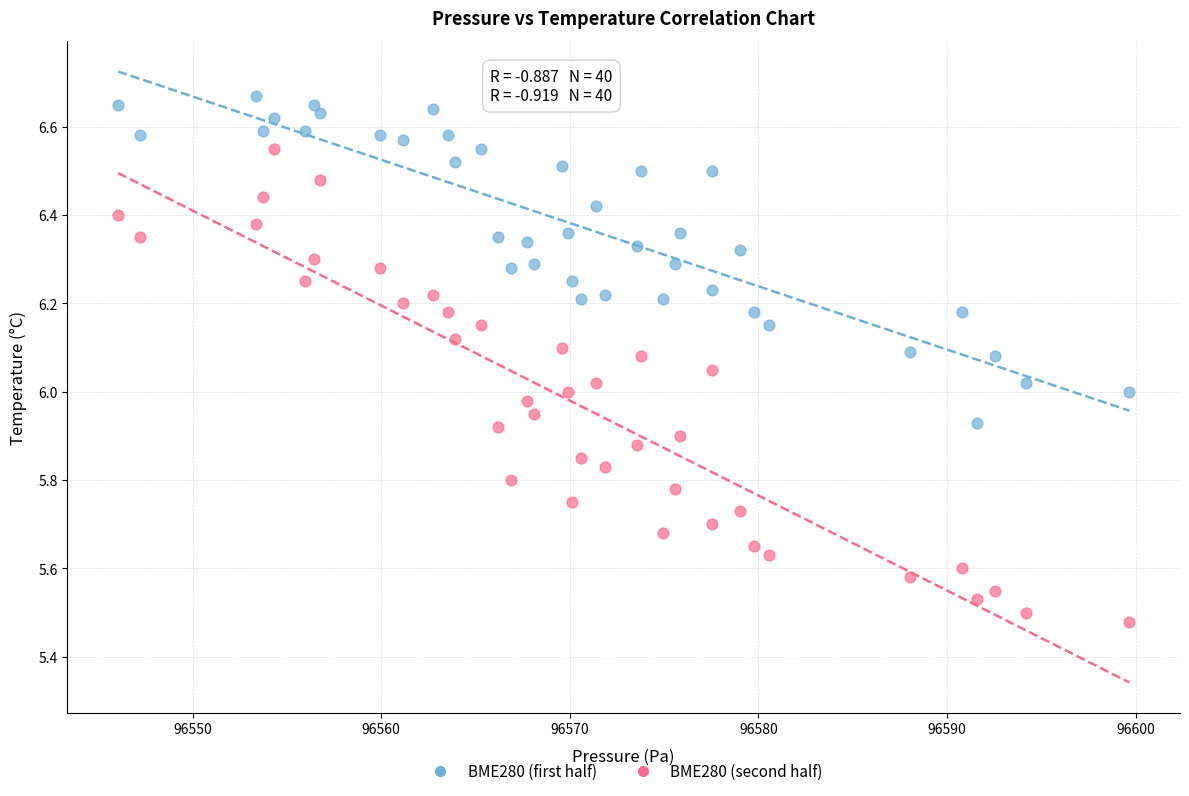

Across all data points, what is the range of X values (max minus min)?

53.6